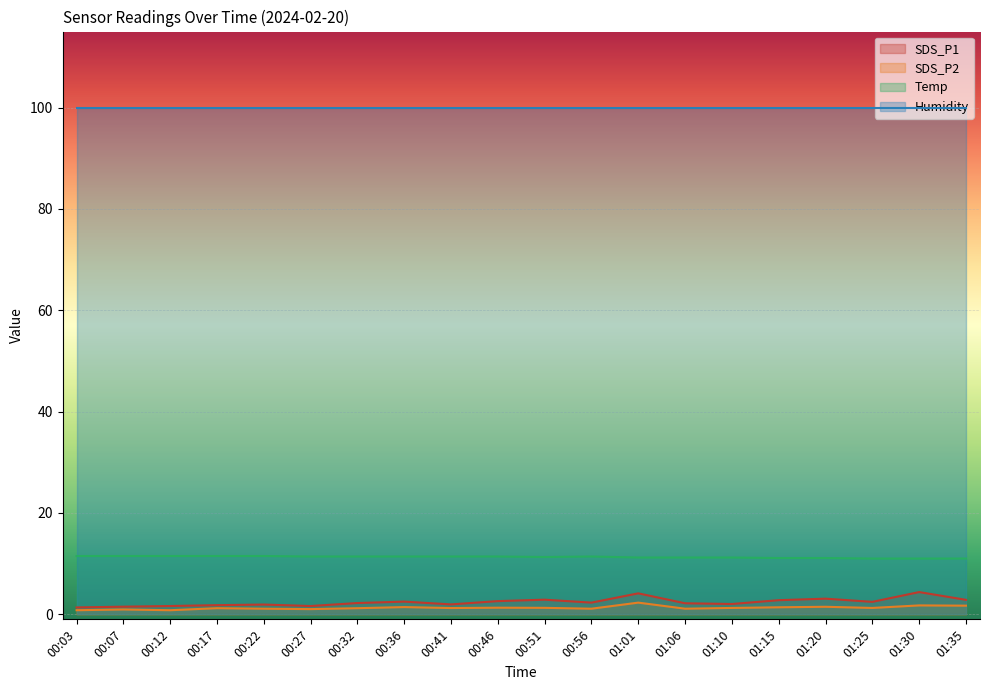

How many values in the SDS_P2 series are below 1?

3